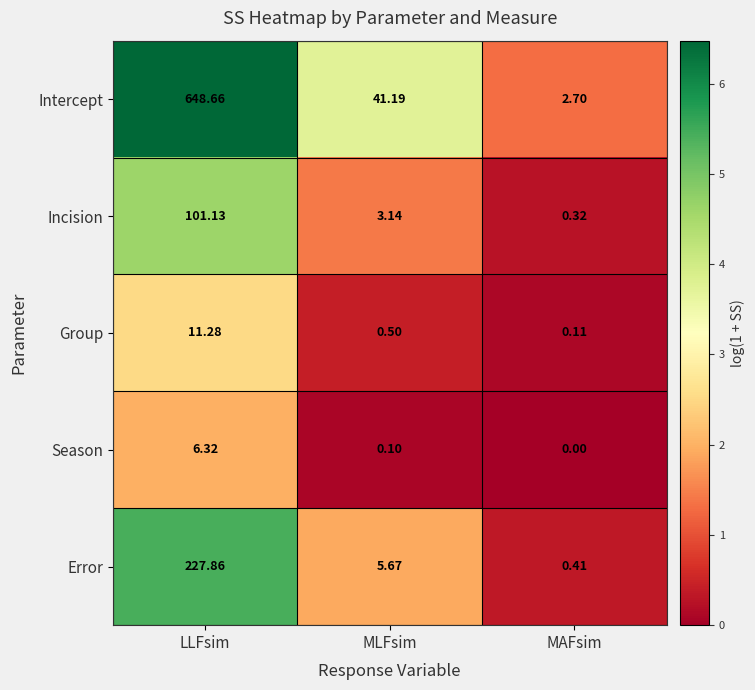

Where is Season nearest to the value 3?

MLFsim